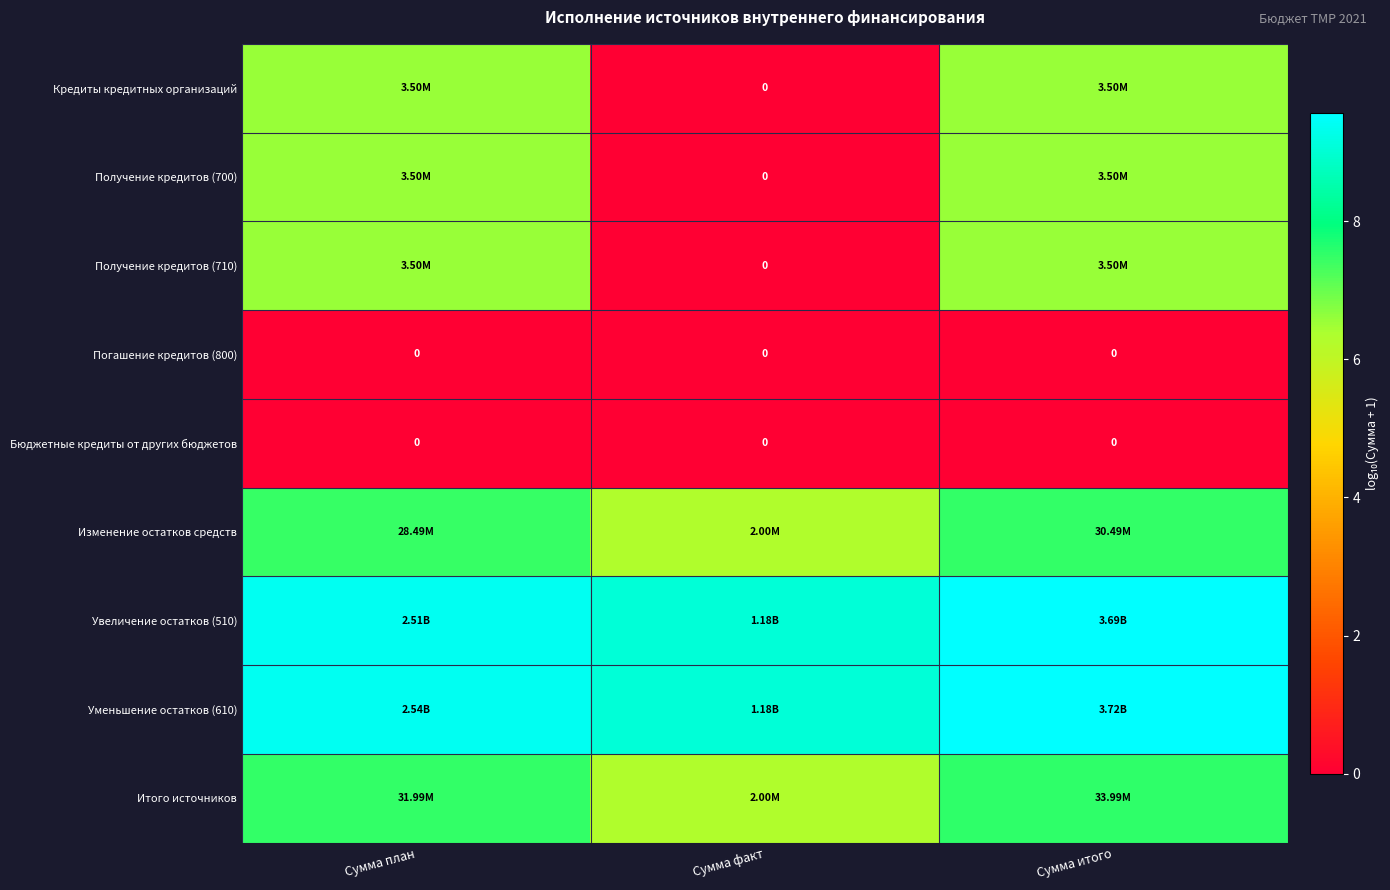

The Получение кредитов (700) series shows 8.6 at Сумма план. True or false?

False